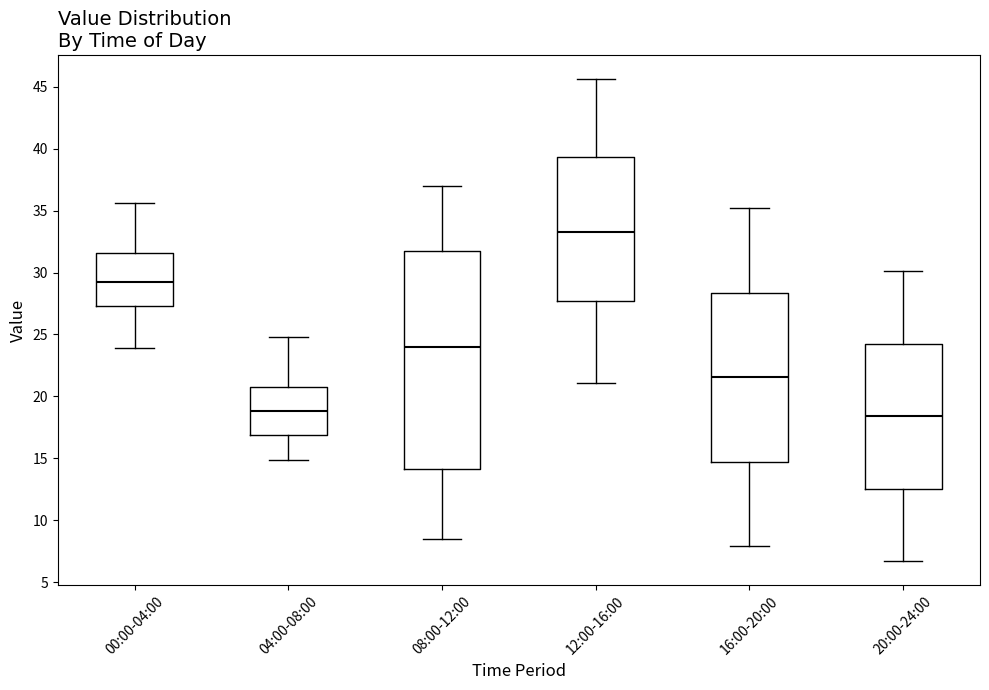

Reading left to right, transcribe this box plot: for each box, give where its median line is, the range the box spans, and where its two whiskers end, as read against the y-axis. The values are not printed on the chart, so give them approximately, as read against the axis.

00:00-04:00: median 29.5, box 27.5 to 31.5, whiskers 24.0 to 35.5
04:00-08:00: median 19.0, box 17.0 to 21.0, whiskers 15.0 to 25.0
08:00-12:00: median 24.0, box 14.0 to 31.5, whiskers 8.5 to 37.0
12:00-16:00: median 33.5, box 27.5 to 39.5, whiskers 21.0 to 45.5
16:00-20:00: median 21.5, box 14.5 to 28.5, whiskers 8.0 to 35.0
20:00-24:00: median 18.5, box 12.5 to 24.5, whiskers 6.5 to 30.0